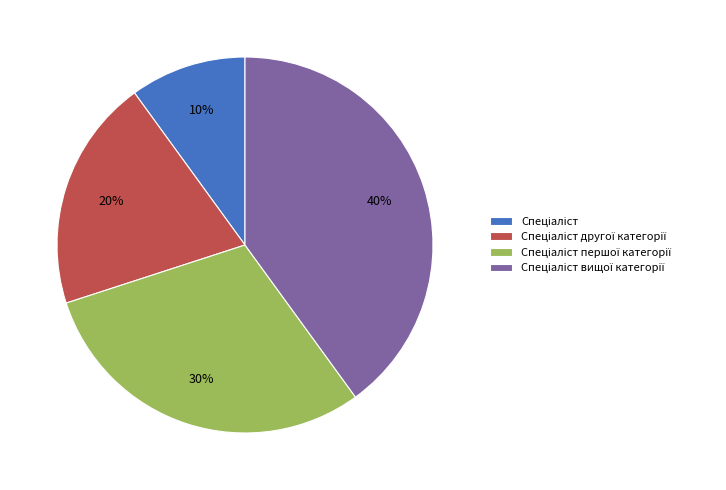

To the nearest percent, what is the average slice percentage?

25%